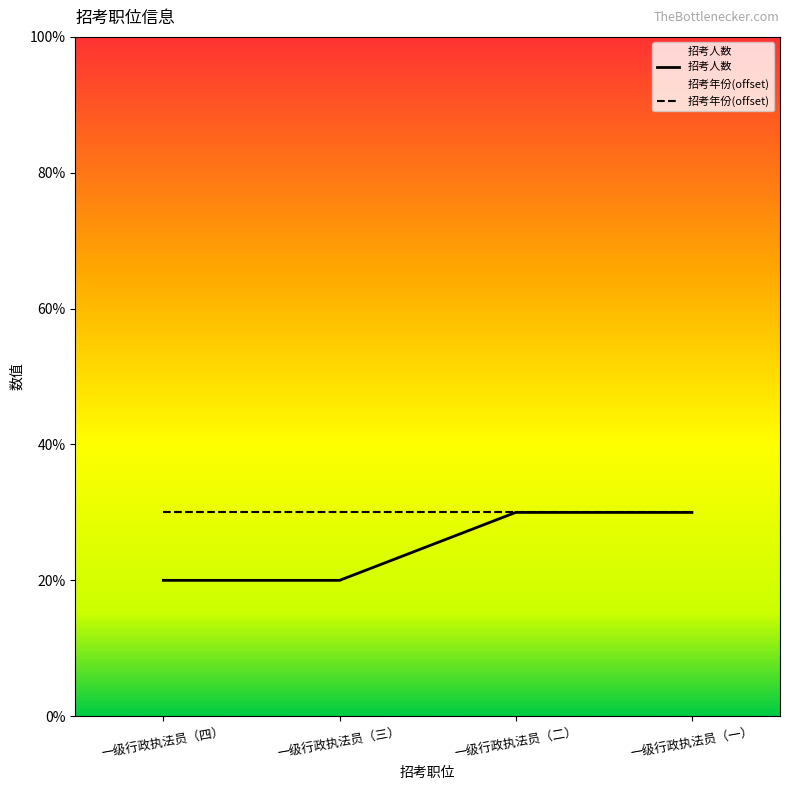

Reading right to left, extract all data points from this chart.

3	3	2	2